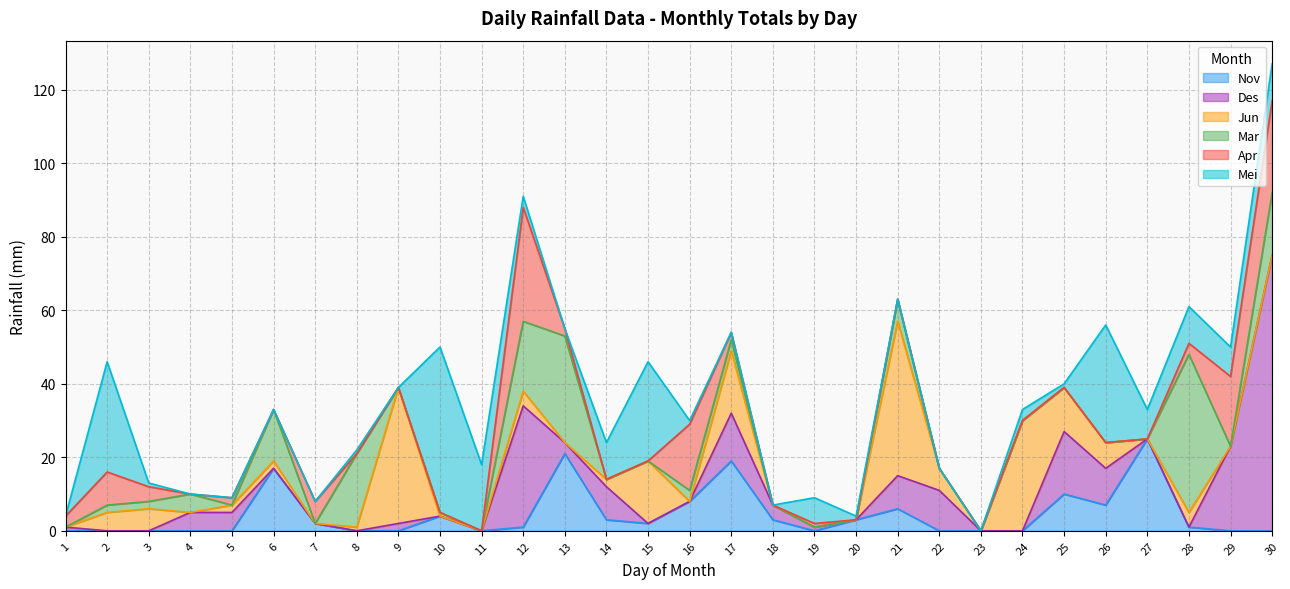

True or false: Nov and Jun intersect in this chart.

True